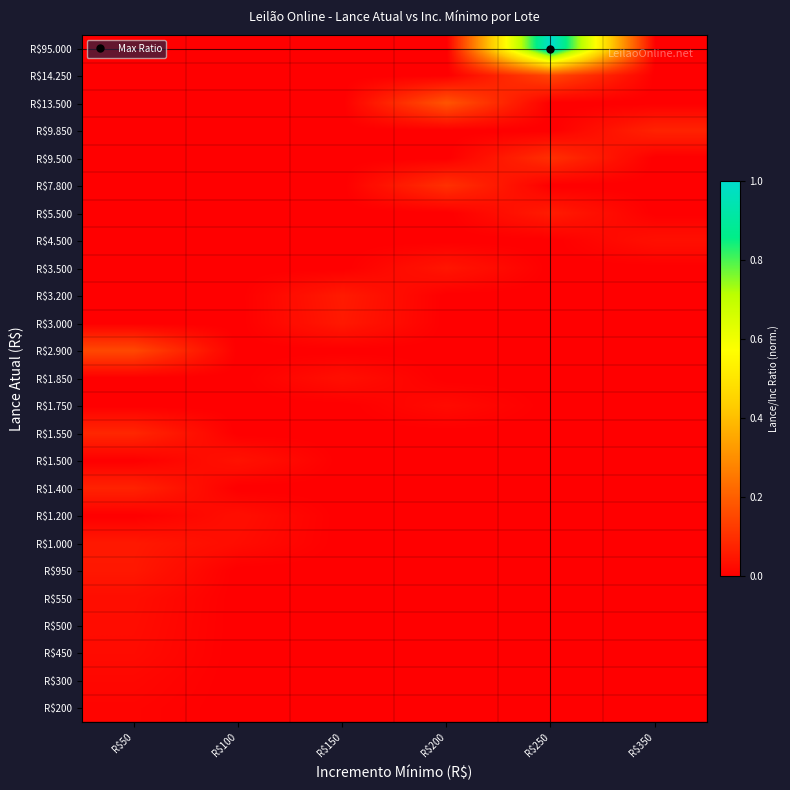

Rank the series at R$350 from highest to lowest value.

R$9.850, R$4.500, R$200, R$300, R$450, R$500, R$550, R$950, R$1.000, R$1.200, R$1.400, R$1.500, R$1.550, R$1.750, R$1.850, R$2.900, R$3.000, R$3.200, R$3.500, R$5.500, R$7.800, R$9.500, R$13.500, R$14.250, R$95.000